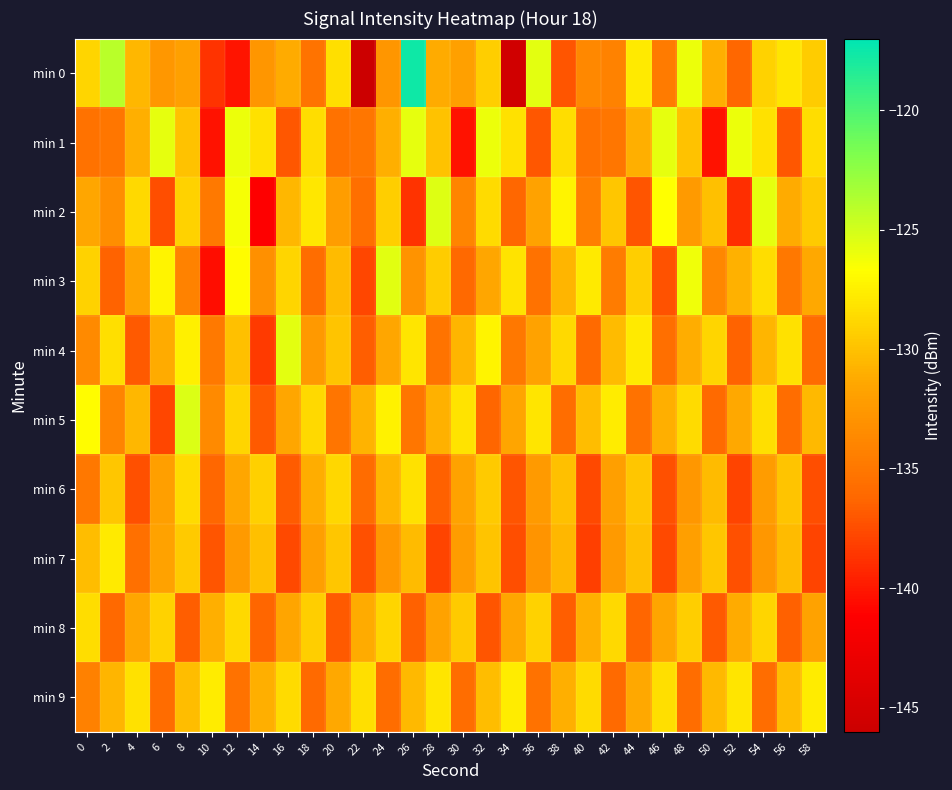

Reading left to right, transcribe all the data shown in this chart.

min 0: 0=-128.9	2=-124.1	4=-130.5	6=-132.5	8=-131.9	10=-138.7	12=-140.1	14=-132.7	16=-131.3	18=-135.3	20=-128.4	22=-146.0	24=-132.7	26=-117.7	28=-131.2	30=-131.9	32=-129.3	34=-145.5	36=-125.7	38=-137.1	40=-133.7	42=-134.2	44=-127.8	46=-134.7	48=-126.0	50=-131.0	52=-136.2	54=-129.0	56=-128.1	58=-129.4
min 1: 0=-135.4	2=-135.1	4=-131.0	6=-125.8	8=-129.9	10=-140.2	12=-126.0	14=-128.2	16=-136.9	18=-128.5	20=-135.4	22=-135.1	24=-131.0	26=-125.8	28=-129.9	30=-140.2	32=-126.0	34=-128.2	36=-136.9	38=-128.5	40=-135.4	42=-135.1	44=-131.0	46=-125.8	48=-129.9	50=-140.2	52=-126.0	54=-128.2	56=-136.9	58=-128.5
min 2: 0=-131.5	2=-133.2	4=-128.7	6=-137.4	8=-129.1	10=-134.8	12=-126.3	14=-141.2	16=-130.5	18=-127.9	20=-132.1	22=-135.6	24=-129.3	26=-138.7	28=-125.4	30=-133.9	32=-128.6	34=-136.2	36=-131.8	38=-127.3	40=-134.5	42=-129.8	44=-137.1	46=-126.7	48=-132.4	50=-130.1	52=-138.9	54=-125.8	56=-131.2	58=-129.5
min 3: 0=-129.1	2=-136.4	4=-131.7	6=-127.3	8=-134.2	10=-140.5	12=-126.8	14=-133.1	16=-128.9	18=-135.7	20=-130.3	22=-137.8	24=-125.6	26=-132.9	28=-129.4	30=-136.1	32=-131.5	34=-128.2	36=-135.4	38=-130.7	40=-127.8	42=-134.6	44=-129.3	46=-137.2	48=-126.1	50=-133.8	52=-130.9	54=-128.5	56=-135.0	58=-131.3
min 4: 0=-133.6	2=-128.4	4=-136.9	6=-131.2	8=-127.5	10=-134.8	12=-130.1	14=-138.3	16=-125.7	18=-132.5	20=-129.9	22=-136.7	24=-131.4	26=-128.1	28=-135.3	30=-130.6	32=-127.2	34=-134.9	36=-131.8	38=-128.7	40=-136.0	42=-130.3	44=-127.8	46=-135.6	48=-131.1	50=-128.9	52=-136.4	54=-130.7	56=-128.3	58=-135.9
min 5: 0=-126.8	2=-134.1	4=-130.5	6=-137.8	8=-125.3	10=-133.6	12=-129.0	14=-136.9	16=-131.4	18=-128.7	20=-135.2	22=-130.8	24=-127.4	26=-135.1	28=-130.9	30=-128.2	32=-136.3	34=-131.6	36=-128.0	38=-135.8	40=-130.2	42=-127.7	44=-135.4	46=-131.0	48=-128.6	50=-136.0	52=-131.3	54=-128.4	56=-135.7	58=-130.4
min 6: 0=-135.0	2=-129.7	4=-137.3	6=-132.0	8=-128.6	10=-136.2	12=-131.5	14=-129.2	16=-136.8	18=-131.1	20=-128.8	22=-135.9	24=-130.6	26=-128.3	28=-136.5	30=-131.8	32=-129.5	34=-137.1	36=-132.4	38=-130.1	40=-137.7	42=-132.0	44=-129.7	46=-137.3	48=-132.6	50=-130.3	52=-137.9	54=-132.2	56=-129.9	58=-137.5
min 7: 0=-130.2	2=-127.8	4=-135.5	6=-131.8	8=-129.5	10=-137.1	12=-132.4	14=-130.1	16=-137.7	18=-132.0	20=-129.7	22=-137.3	24=-132.6	26=-130.3	28=-137.9	30=-132.2	32=-129.9	34=-137.5	36=-132.8	38=-130.5	40=-138.1	42=-132.4	44=-130.1	46=-137.7	48=-132.0	50=-129.7	52=-137.3	54=-132.6	56=-130.3	58=-137.9
min 8: 0=-128.5	2=-136.1	4=-131.4	6=-129.1	8=-136.7	10=-131.0	12=-128.7	14=-136.3	16=-131.6	18=-129.3	20=-136.9	22=-131.2	24=-128.9	26=-136.5	28=-131.8	30=-129.5	32=-137.1	34=-131.4	36=-129.1	38=-136.7	40=-131.0	42=-128.7	44=-136.3	46=-131.6	48=-129.3	50=-136.9	52=-131.2	54=-128.9	56=-136.5	58=-131.8
min 9: 0=-134.3	2=-130.6	4=-128.3	6=-135.9	8=-130.2	10=-127.7	12=-135.4	14=-131.0	16=-128.6	18=-136.0	20=-131.3	22=-128.4	24=-135.7	26=-130.4	28=-128.1	30=-135.8	32=-130.2	34=-127.7	36=-135.4	38=-131.0	40=-128.6	42=-136.0	44=-131.3	46=-128.4	48=-135.7	50=-130.4	52=-128.1	54=-135.8	56=-130.2	58=-127.7